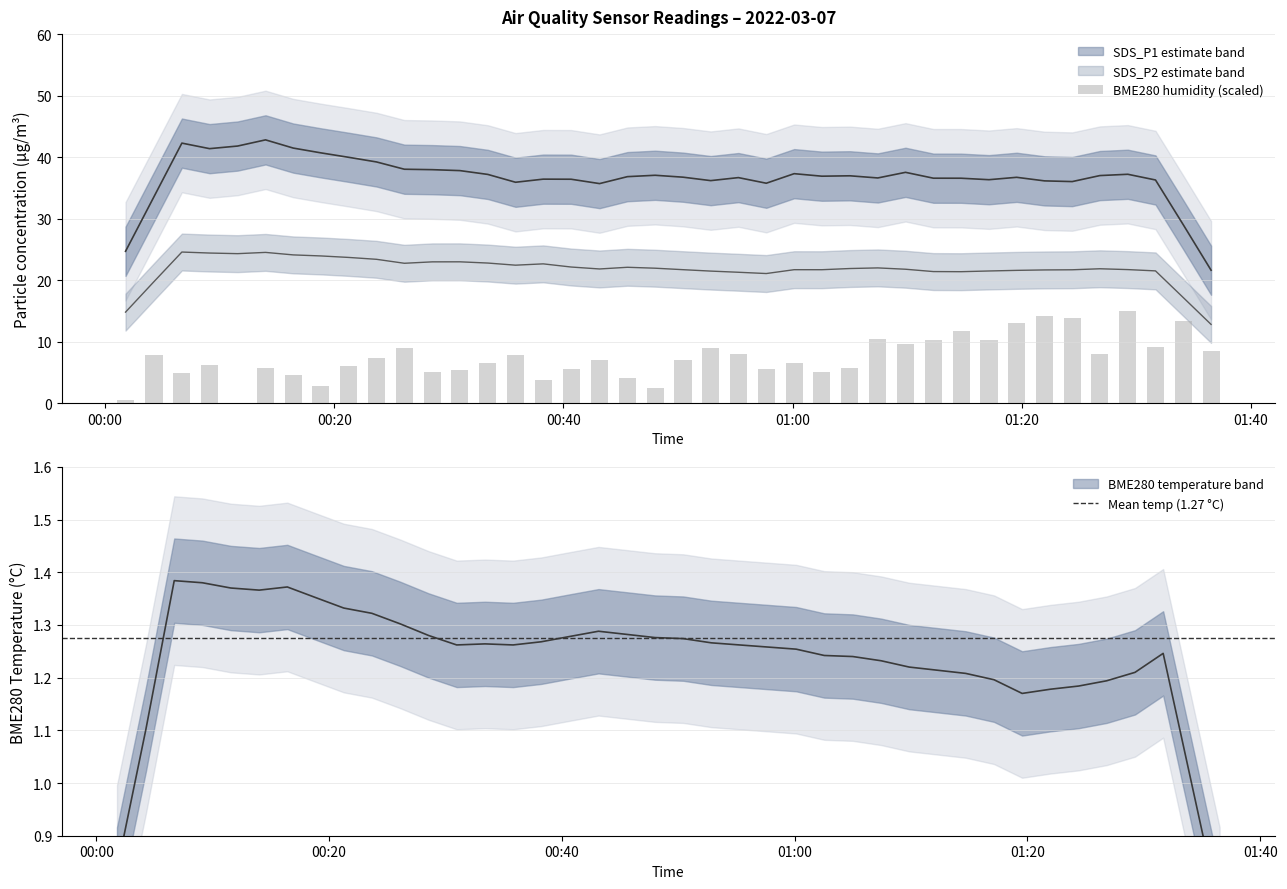

What is the label of the 28th bar from the left?

27